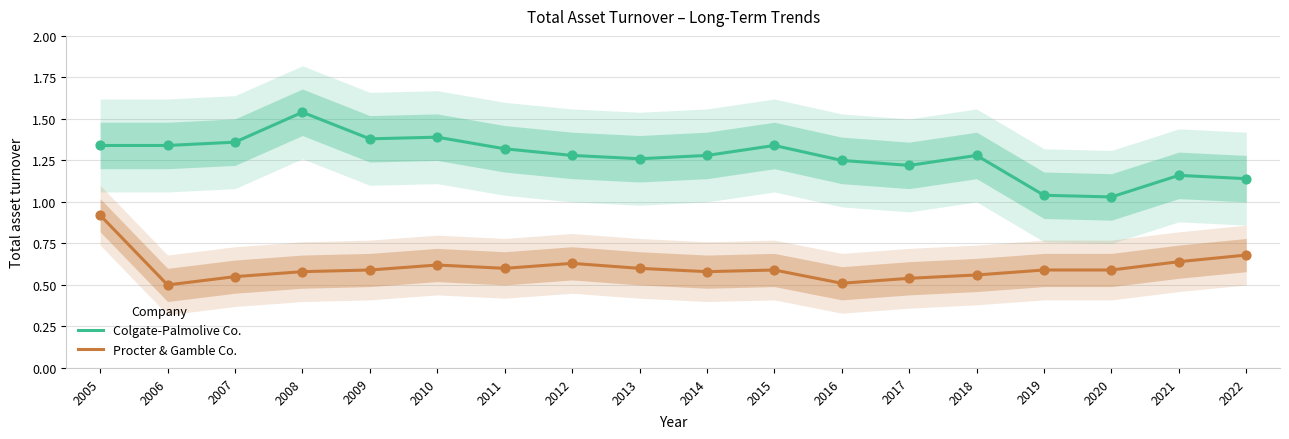

Is the value of Colgate-Palmolive Co. at 2016 greater than the value of Procter & Gamble Co. at 2013?

Yes